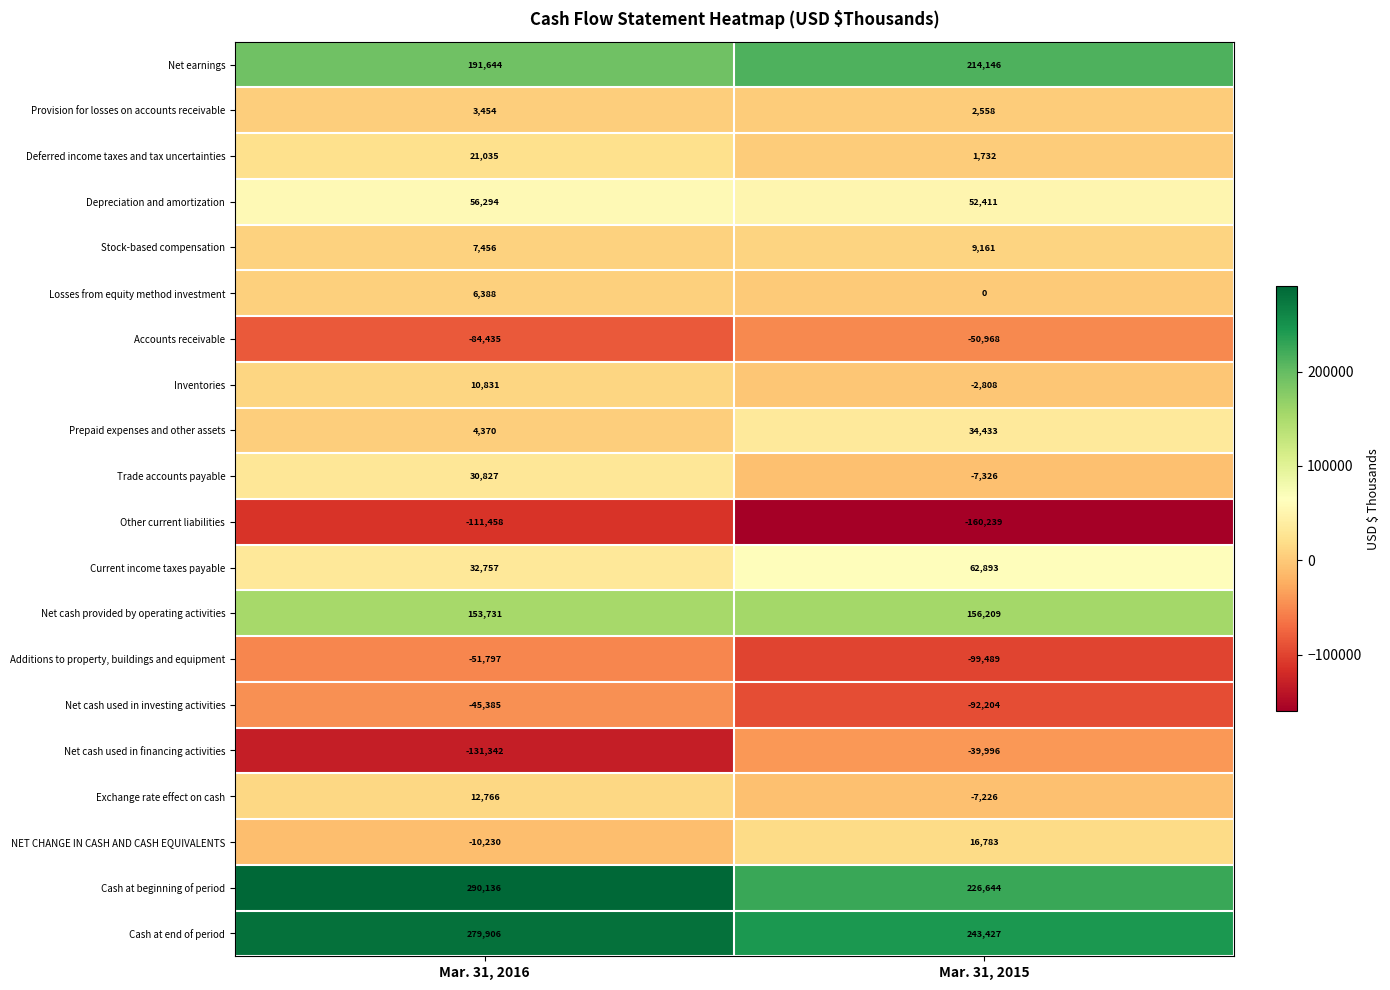

Count the number of data series in this chart.

20